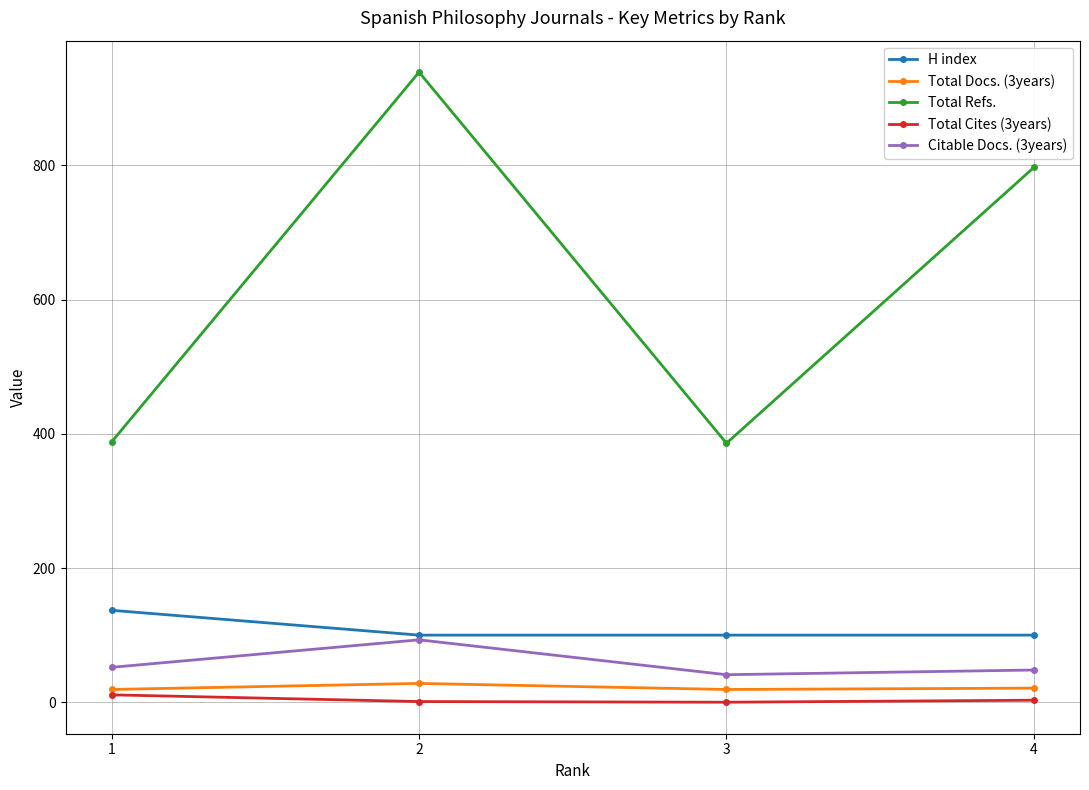

What is the difference between the Total Refs. values at 4 and 1?

409